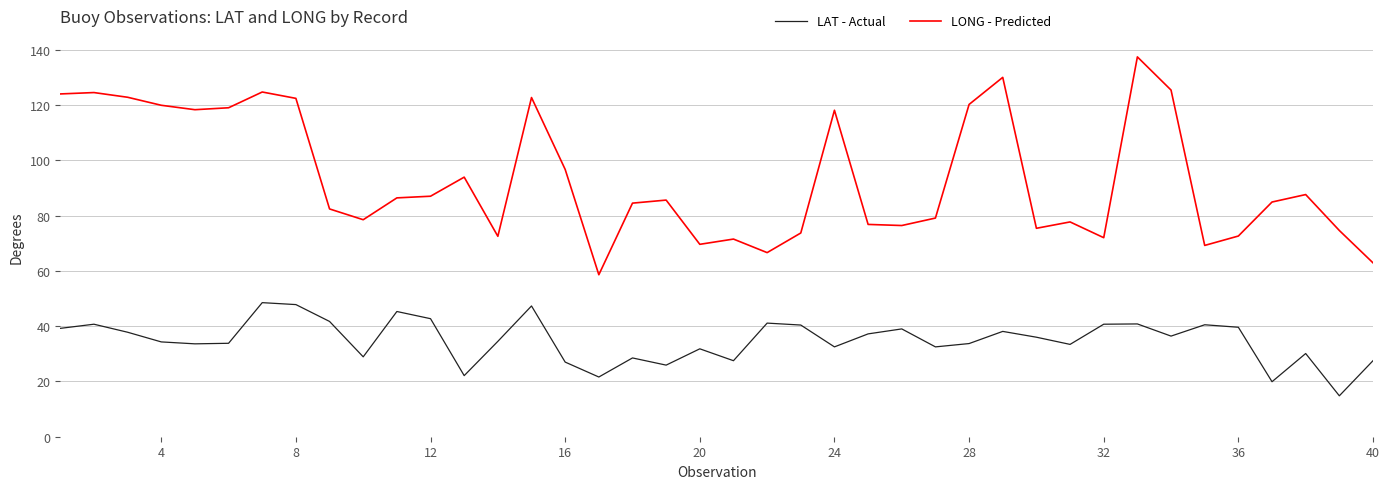

Count the number of categories in the chart.

40